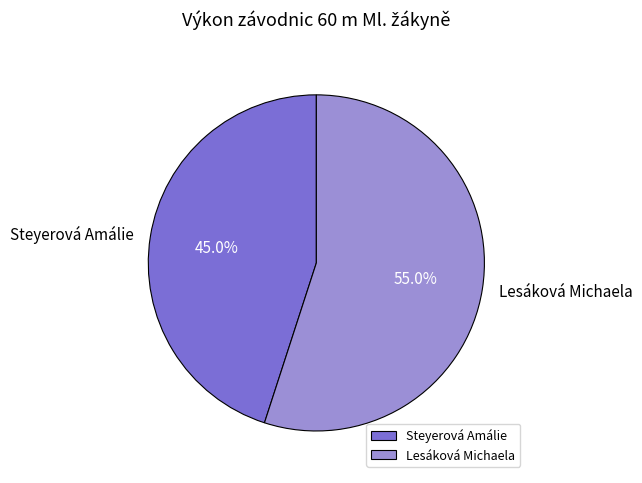

What is the total percentage of Steyerová Amálie and Lesáková Michaela?

100.0%